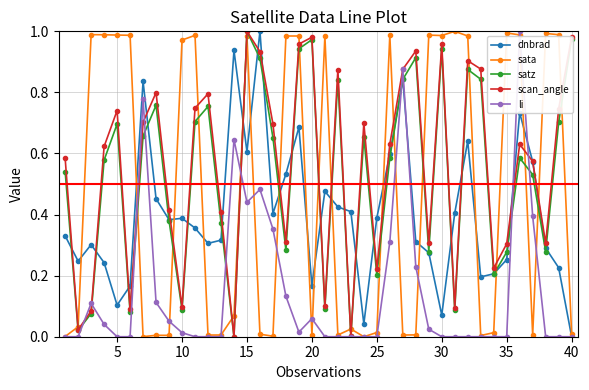

After their last crossing, which series has the higher values: satz or sata?

satz